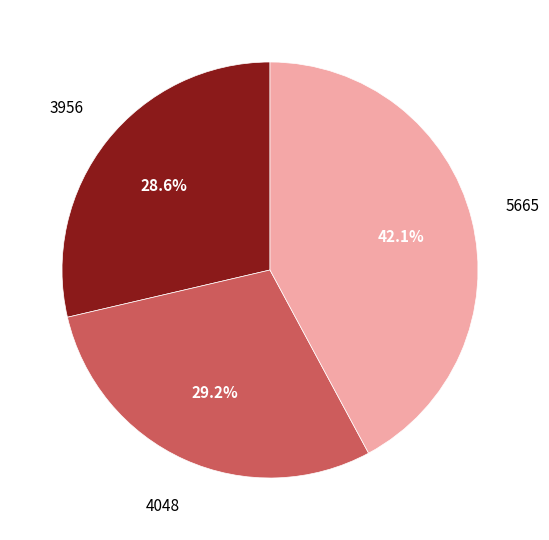

Does 4048 represent more than half of the total?

No